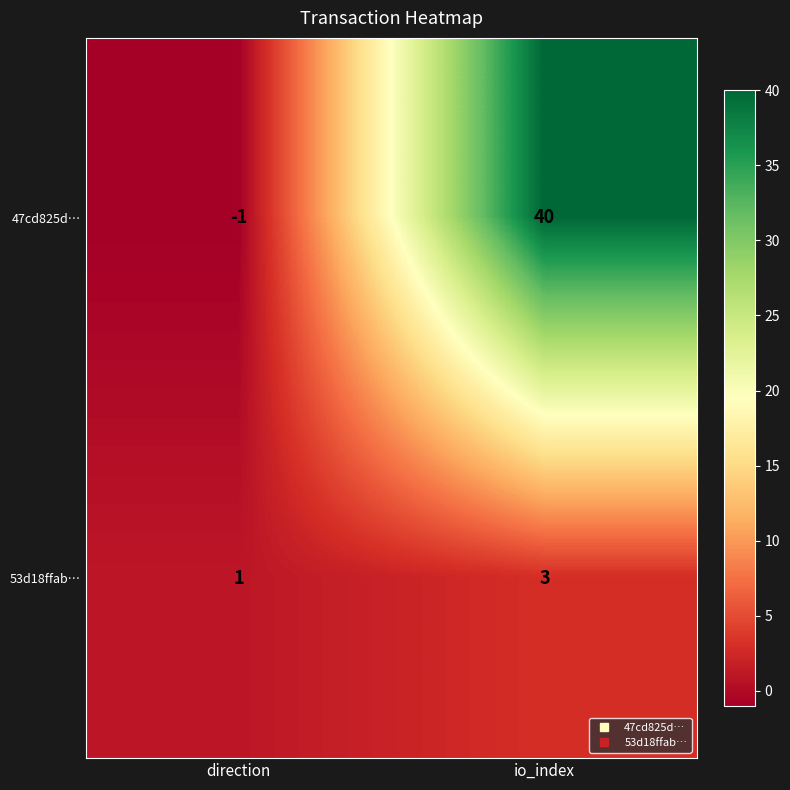

Reading right to left, extract all data points from this chart.

47cd825d…: io_index=40	direction=-1
53d18ffab…: io_index=3	direction=1